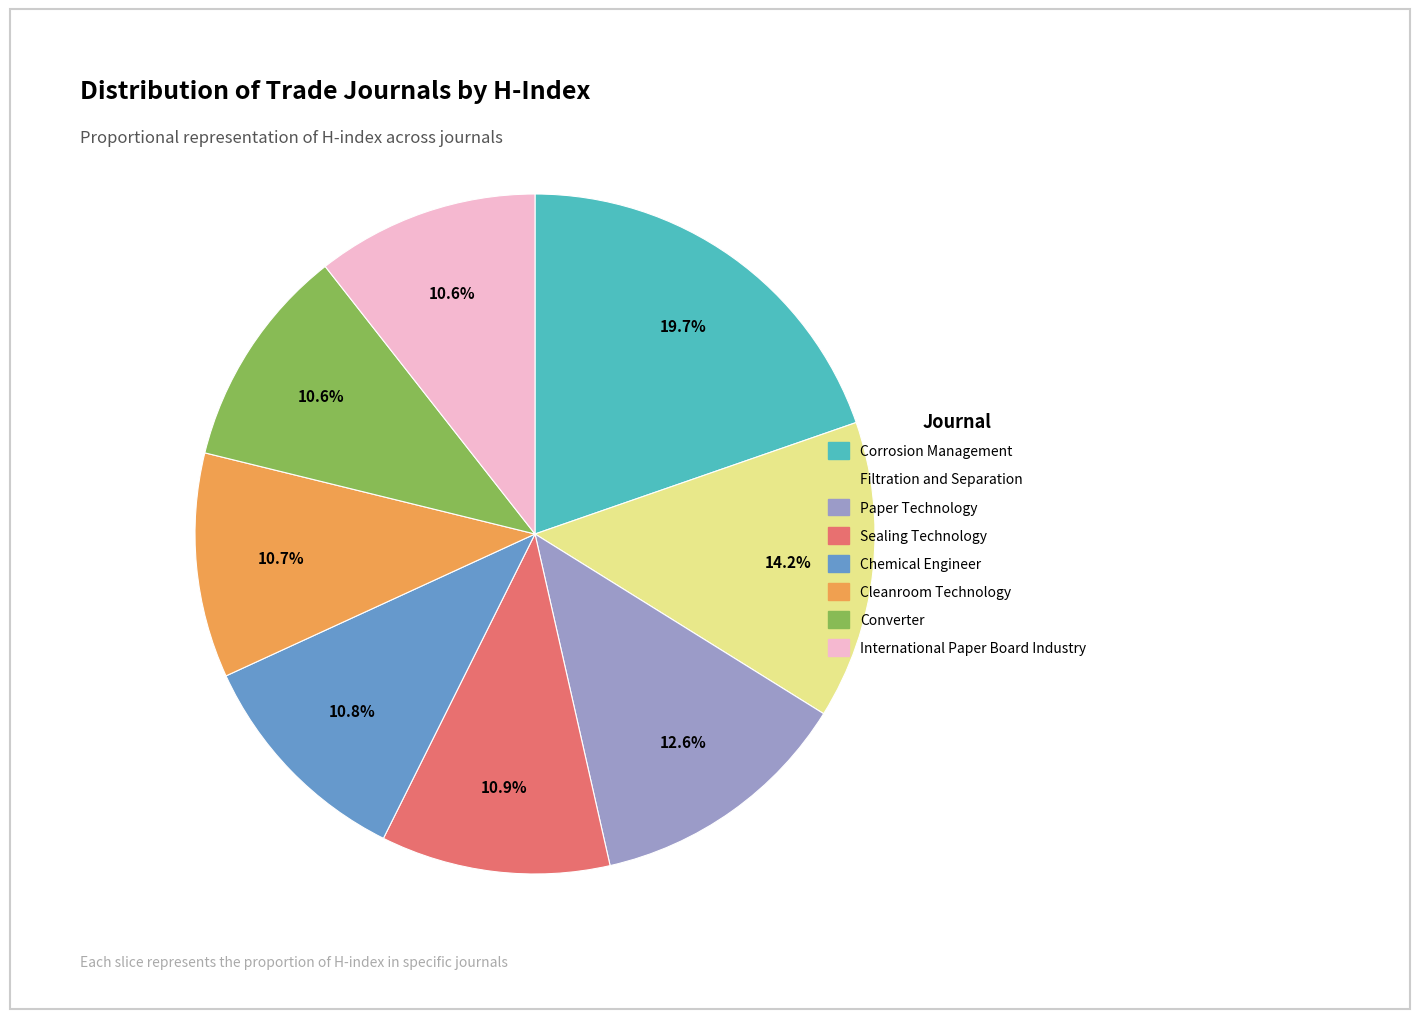

Between Converter and Corrosion Management, which is larger?

Corrosion Management